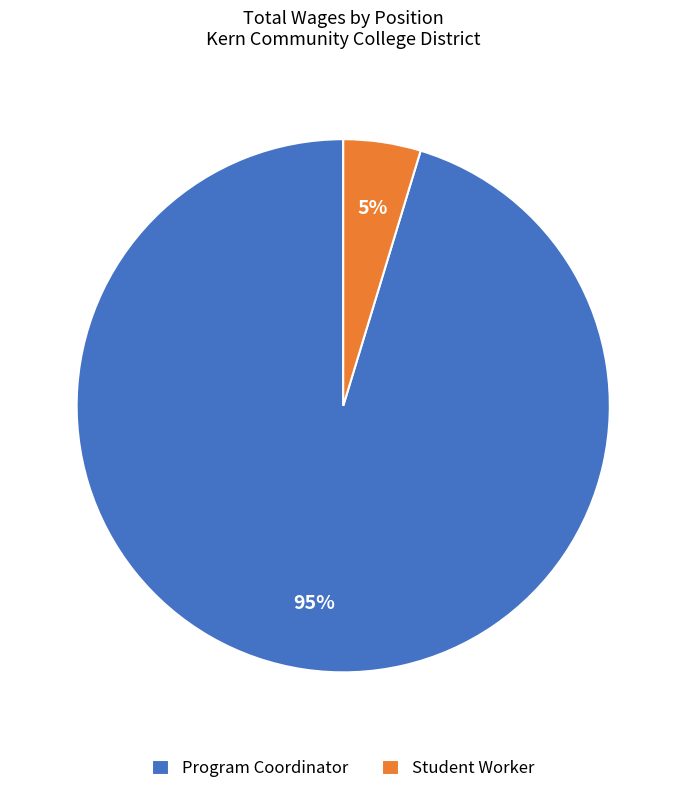

The Student Worker slice represents 5% of the pie. True or false?

True